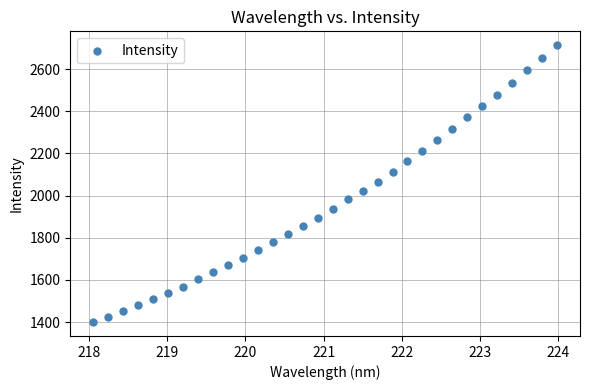

What is the range of Y values (max minus min)?

1313.3